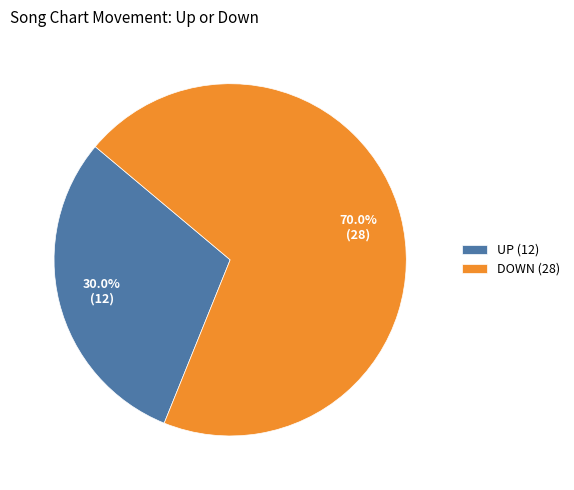

Approximately how many times larger is the value at DOWN (28) compared to UP (12)?

2.3